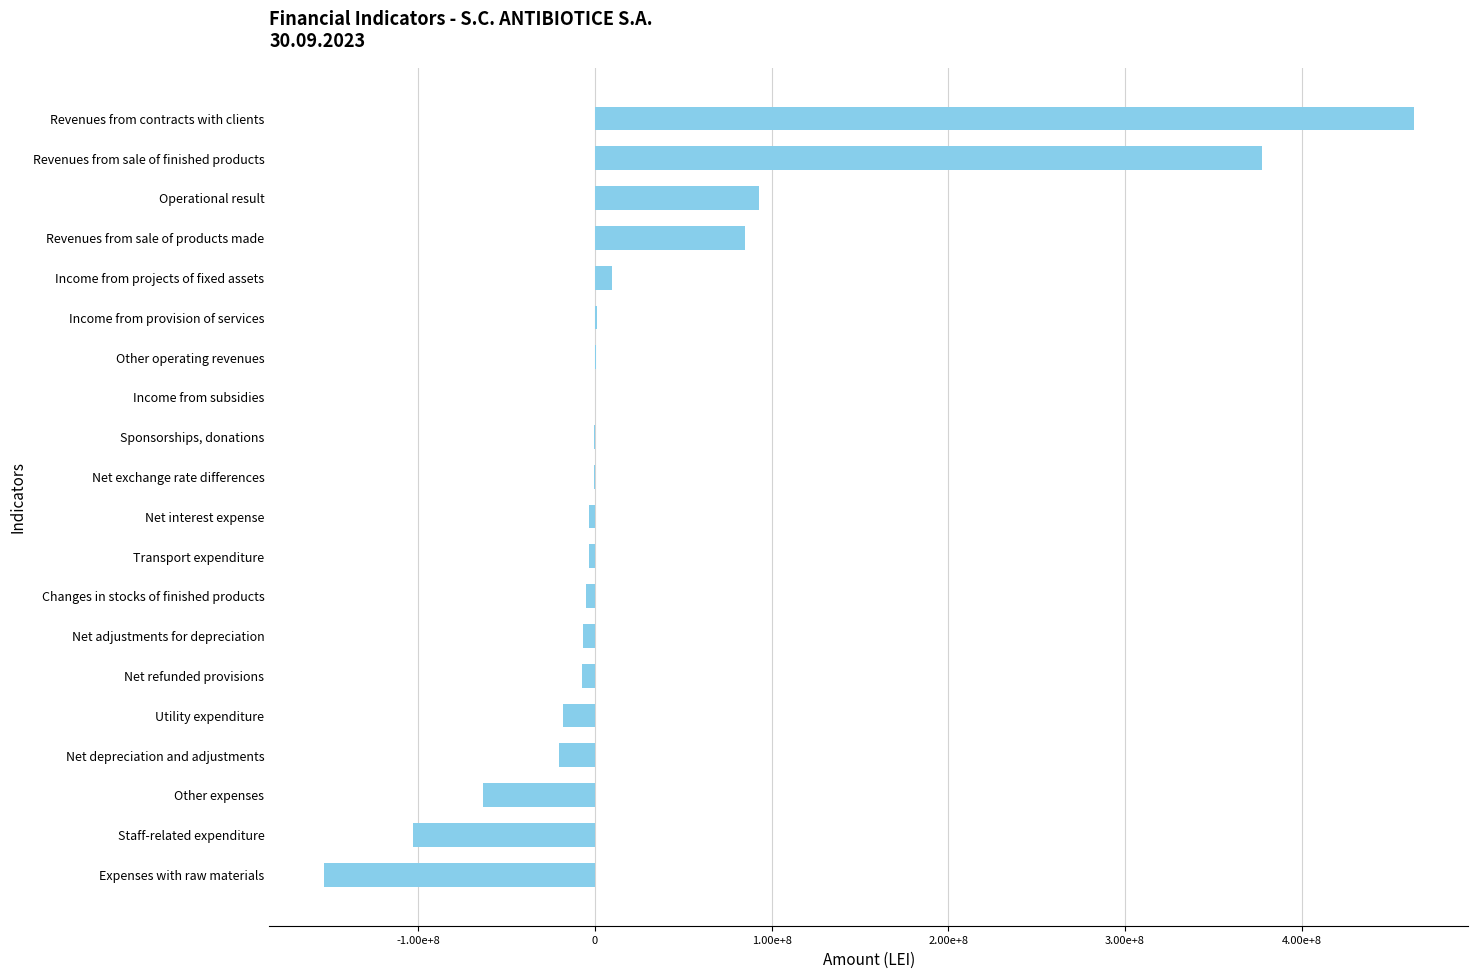

What is the greatest value displayed?

463431386